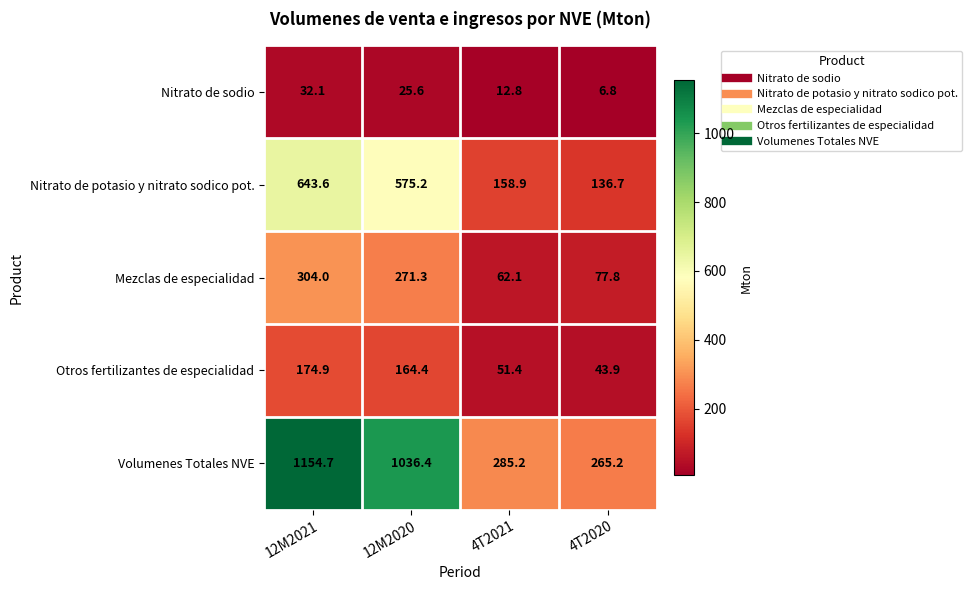

Reading left to right, list all the values displayed in this chart.

Nitrato de sodio: 12M2021=32.1	12M2020=25.6	4T2021=12.8	4T2020=6.8
Nitrato de potasio y nitrato sodico pot.: 12M2021=643.6	12M2020=575.2	4T2021=158.9	4T2020=136.7
Mezclas de especialidad: 12M2021=304.0	12M2020=271.3	4T2021=62.1	4T2020=77.8
Otros fertilizantes de especialidad: 12M2021=174.9	12M2020=164.4	4T2021=51.4	4T2020=43.9
Volumenes Totales NVE: 12M2021=1154.7	12M2020=1036.4	4T2021=285.2	4T2020=265.2